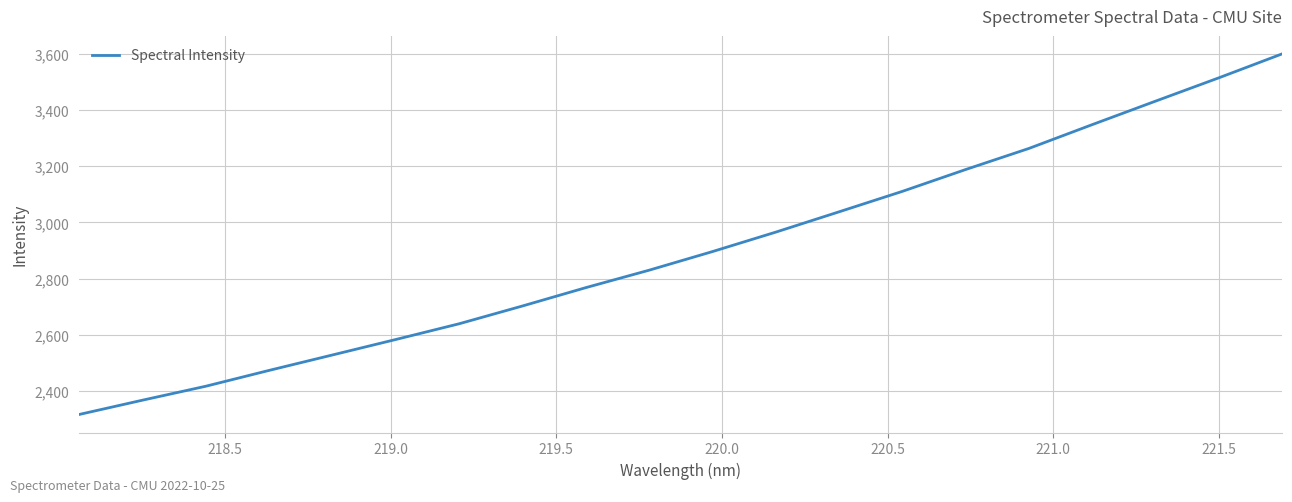

What is the smallest value displayed?

2315.8